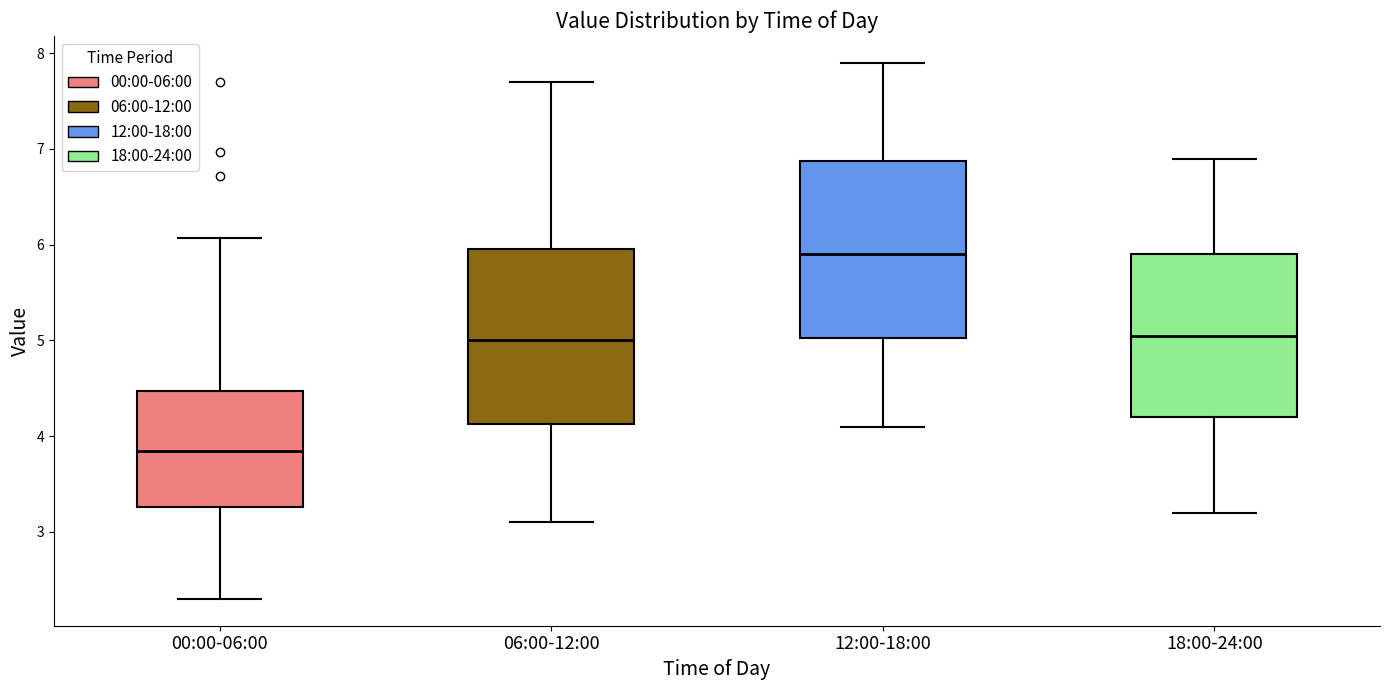

Where is the lower edge of the box for 06:00-12:00 on the y-axis? The values are not printed on the chart, so give them approximately, as read against the axis.

4.1